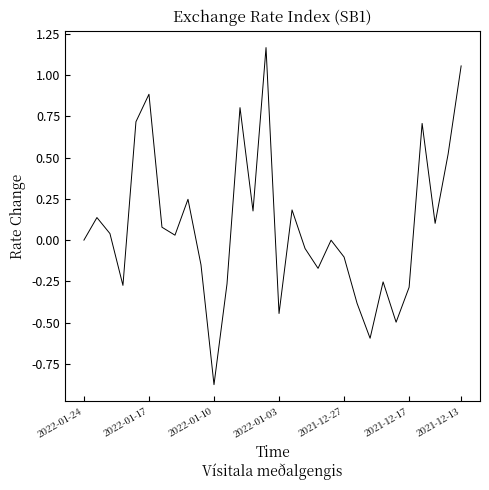

What is the difference between the maximum and minimum values?

2.0